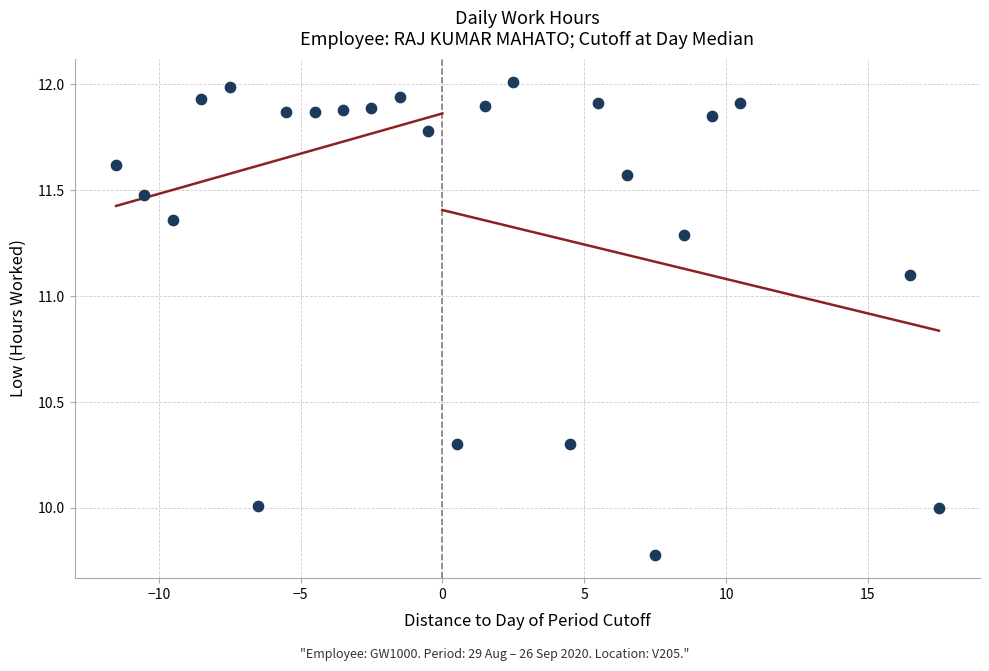

What is the range of X values (max minus min)?

29.0